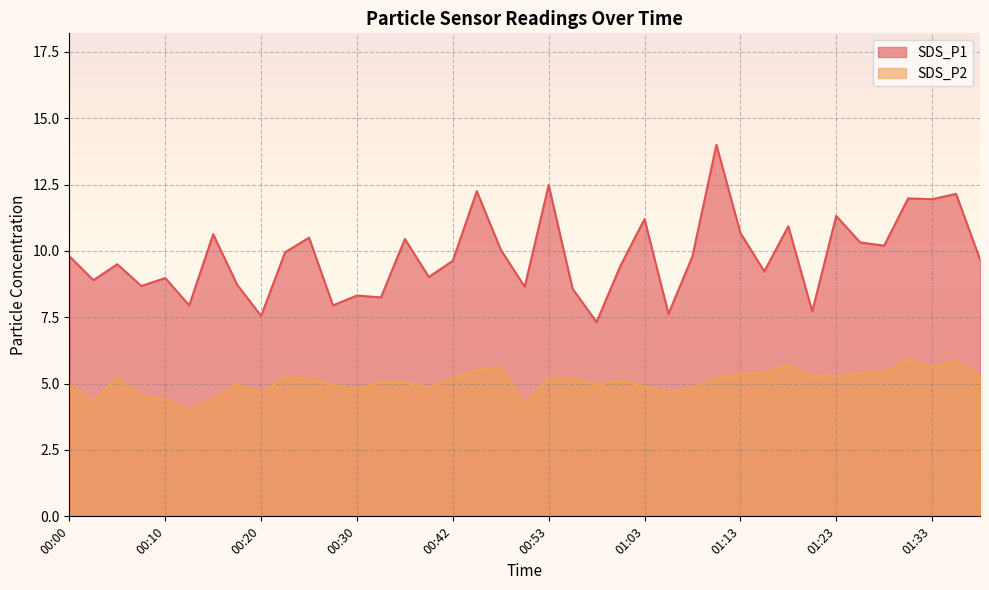

What is the total value across all series at 01:26?

15.7